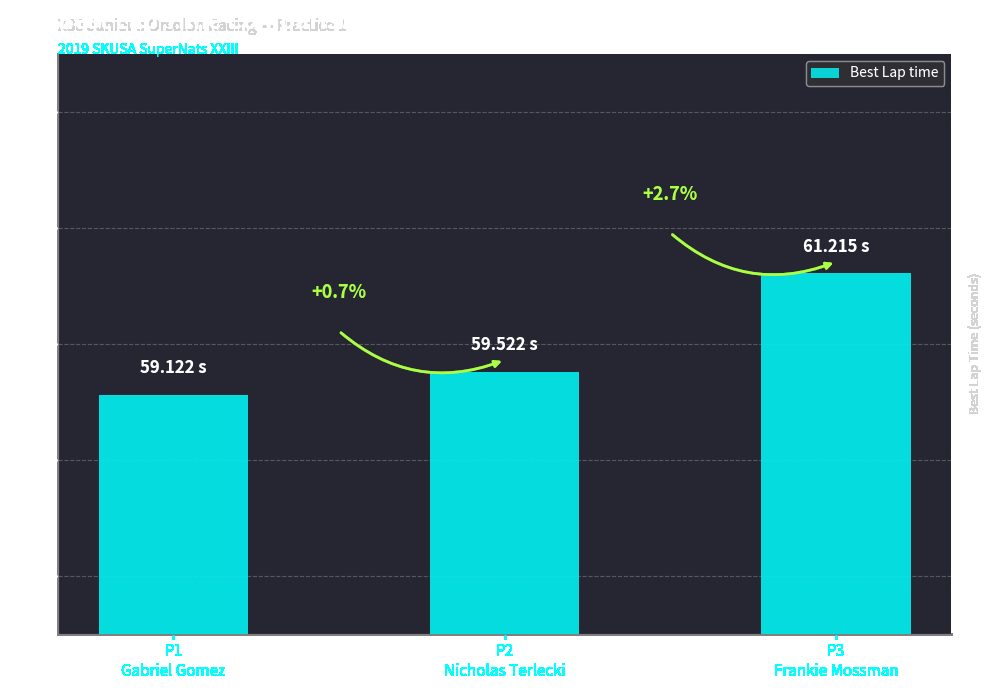

Are the bars horizontal?

No